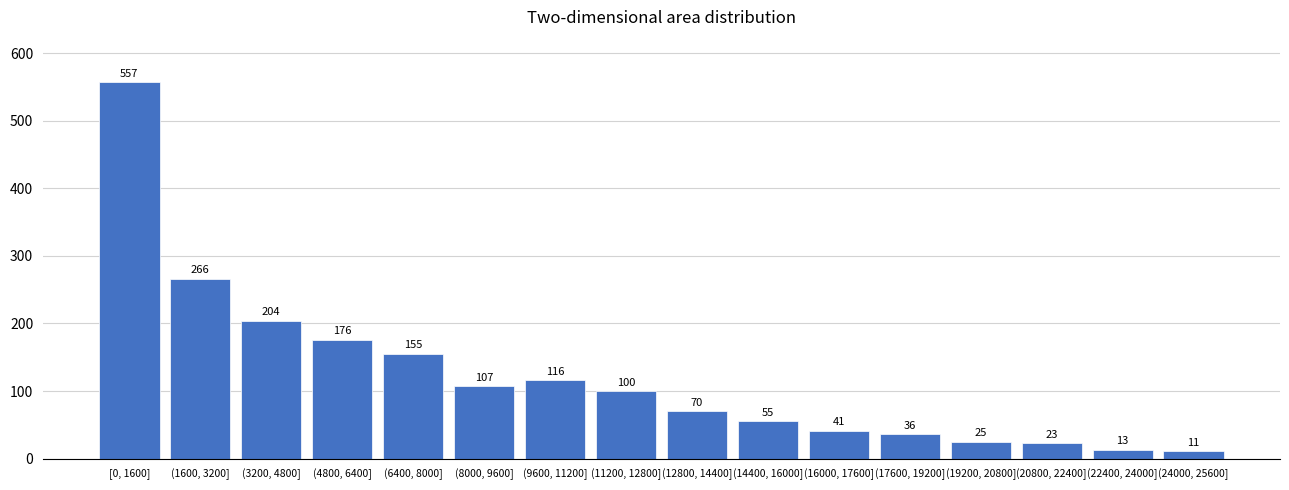

Reading right to left, transcribe all the data shown in this chart.

(24000, 25600]=11	(22400, 24000]=13	(20800, 22400]=23	(19200, 20800]=25	(17600, 19200]=36	(16000, 17600]=41	(14400, 16000]=55	(12800, 14400]=70	(11200, 12800]=100	(9600, 11200]=116	(8000, 9600]=107	(6400, 8000]=155	(4800, 6400]=176	(3200, 4800]=204	(1600, 3200]=266	[0, 1600]=557